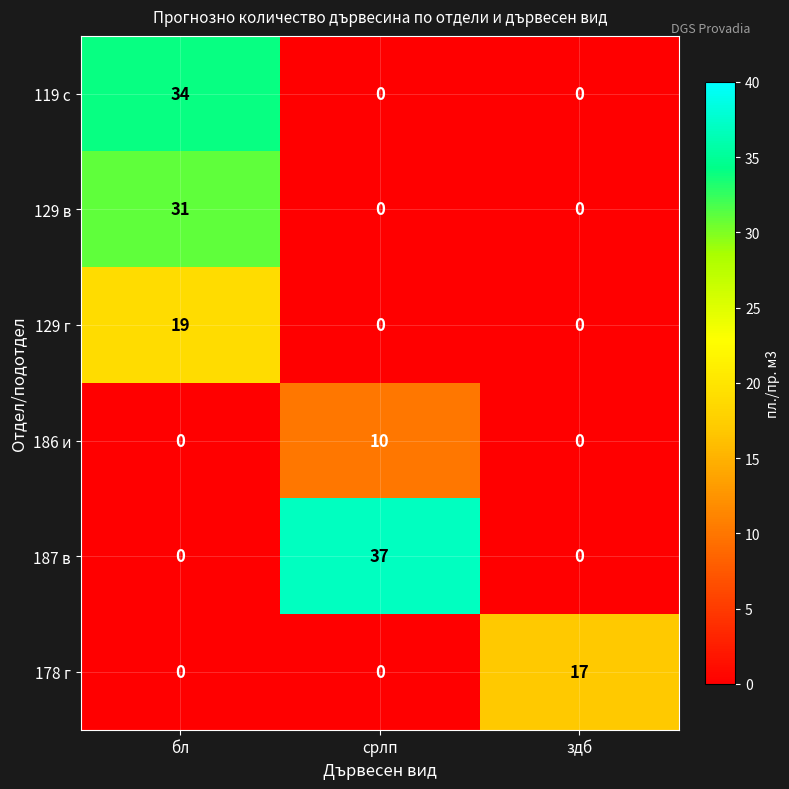

Reading left to right, list all the values displayed in this chart.

119 с: 34	0	0
129 в: 31	0	0
129 г: 19	0	0
186 и: 0	10	0
187 в: 0	37	0
178 г: 0	0	17